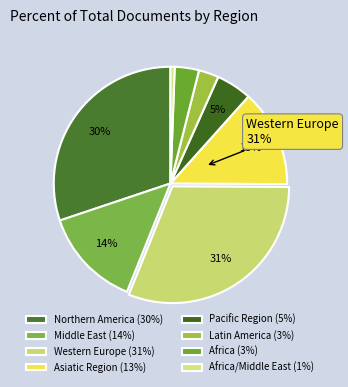

Approximately how many times larger is the value at Western Europe compared to Pacific Region?

6.3